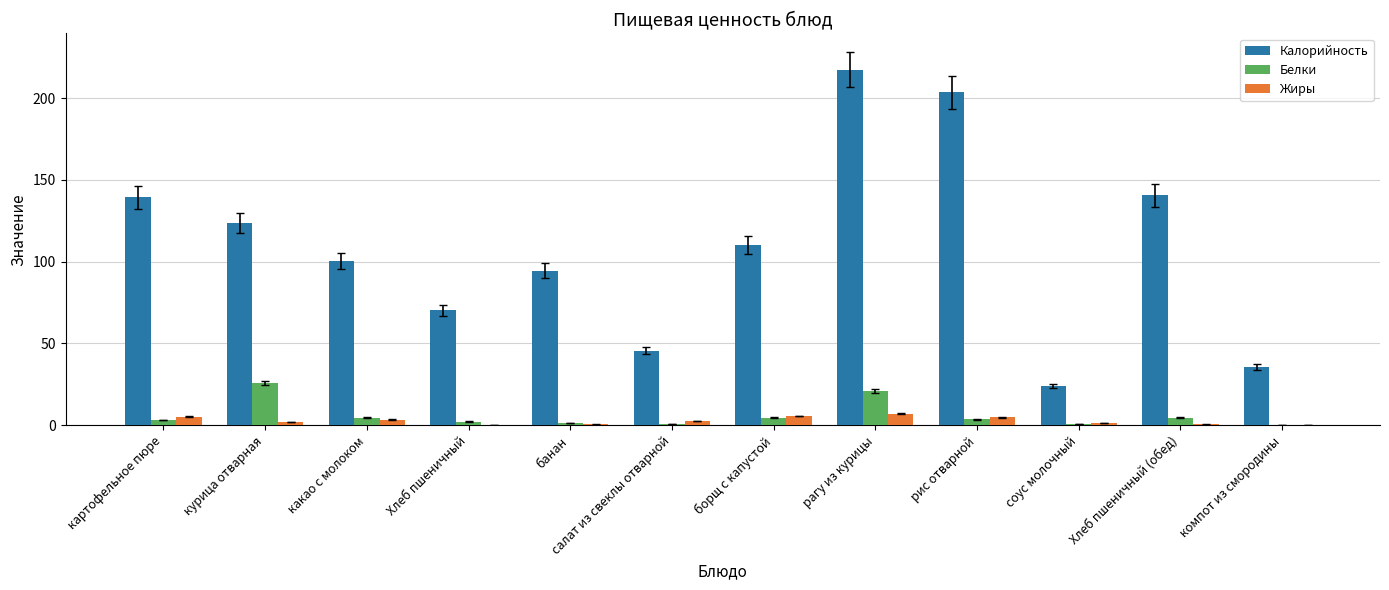

Which series changed the most between рис отварной and Хлеб пшеничный (обед)?

Калорийность